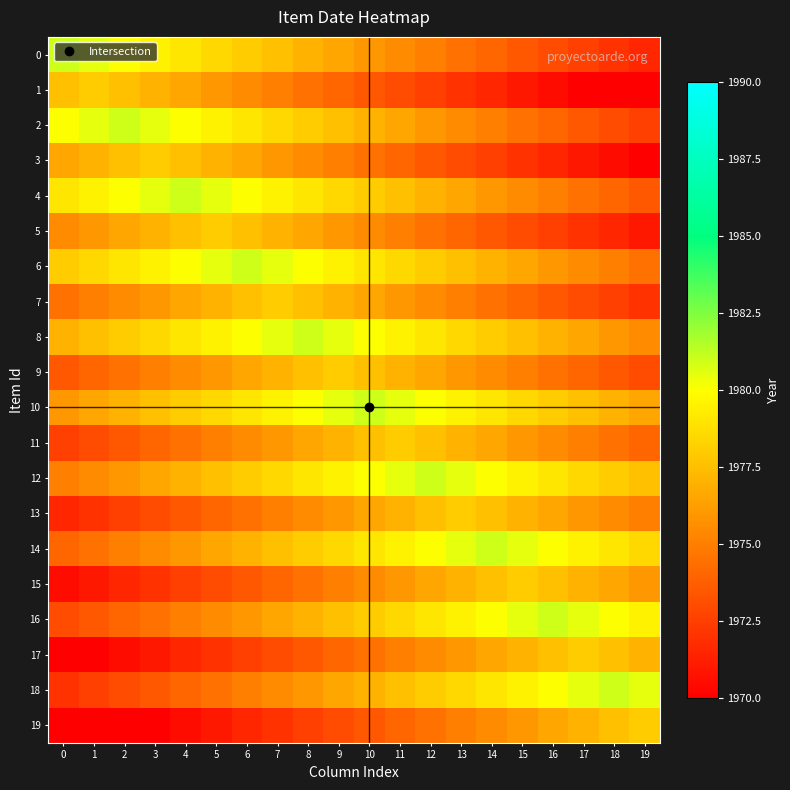

Reading left to right, what are all the values shown in this chart?

0: 0=1981.0	1=1980.5	2=1980.0	3=1979.5	4=1979.0	5=1978.5	6=1978.0	7=1977.5	8=1977.0	9=1976.5	10=1976.0	11=1975.5	12=1975.0	13=1974.5	14=1974.0	15=1973.5	16=1973.0	17=1972.5	18=1972.0	19=1971.5
1: 0=1977.5	1=1978.0	2=1977.5	3=1977.0	4=1976.5	5=1976.0	6=1975.5	7=1975.0	8=1974.5	9=1974.0	10=1973.5	11=1973.0	12=1972.5	13=1972.0	14=1971.5	15=1971.0	16=1970.5	17=1970.0	18=1969.5	19=1969.0
2: 0=1980.0	1=1980.5	2=1981.0	3=1980.5	4=1980.0	5=1979.5	6=1979.0	7=1978.5	8=1978.0	9=1977.5	10=1977.0	11=1976.5	12=1976.0	13=1975.5	14=1975.0	15=1974.5	16=1974.0	17=1973.5	18=1973.0	19=1972.5
3: 0=1976.5	1=1977.0	2=1977.5	3=1978.0	4=1977.5	5=1977.0	6=1976.5	7=1976.0	8=1975.5	9=1975.0	10=1974.5	11=1974.0	12=1973.5	13=1973.0	14=1972.5	15=1972.0	16=1971.5	17=1971.0	18=1970.5	19=1970.0
4: 0=1979.0	1=1979.5	2=1980.0	3=1980.5	4=1981.0	5=1980.5	6=1980.0	7=1979.5	8=1979.0	9=1978.5	10=1978.0	11=1977.5	12=1977.0	13=1976.5	14=1976.0	15=1975.5	16=1975.0	17=1974.5	18=1974.0	19=1973.5
5: 0=1975.5	1=1976.0	2=1976.5	3=1977.0	4=1977.5	5=1978.0	6=1977.5	7=1977.0	8=1976.5	9=1976.0	10=1975.5	11=1975.0	12=1974.5	13=1974.0	14=1973.5	15=1973.0	16=1972.5	17=1972.0	18=1971.5	19=1971.0
6: 0=1978.0	1=1978.5	2=1979.0	3=1979.5	4=1980.0	5=1980.5	6=1981.0	7=1980.5	8=1980.0	9=1979.5	10=1979.0	11=1978.5	12=1978.0	13=1977.5	14=1977.0	15=1976.5	16=1976.0	17=1975.5	18=1975.0	19=1974.5
7: 0=1974.5	1=1975.0	2=1975.5	3=1976.0	4=1976.5	5=1977.0	6=1977.5	7=1978.0	8=1977.5	9=1977.0	10=1976.5	11=1976.0	12=1975.5	13=1975.0	14=1974.5	15=1974.0	16=1973.5	17=1973.0	18=1972.5	19=1972.0
8: 0=1977.0	1=1977.5	2=1978.0	3=1978.5	4=1979.0	5=1979.5	6=1980.0	7=1980.5	8=1981.0	9=1980.5	10=1980.0	11=1979.5	12=1979.0	13=1978.5	14=1978.0	15=1977.5	16=1977.0	17=1976.5	18=1976.0	19=1975.5
9: 0=1973.5	1=1974.0	2=1974.5	3=1975.0	4=1975.5	5=1976.0	6=1976.5	7=1977.0	8=1977.5	9=1978.0	10=1977.5	11=1977.0	12=1976.5	13=1976.0	14=1975.5	15=1975.0	16=1974.5	17=1974.0	18=1973.5	19=1973.0
10: 0=1976.0	1=1976.5	2=1977.0	3=1977.5	4=1978.0	5=1978.5	6=1979.0	7=1979.5	8=1980.0	9=1980.5	10=1981.0	11=1980.5	12=1980.0	13=1979.5	14=1979.0	15=1978.5	16=1978.0	17=1977.5	18=1977.0	19=1976.5
11: 0=1972.5	1=1973.0	2=1973.5	3=1974.0	4=1974.5	5=1975.0	6=1975.5	7=1976.0	8=1976.5	9=1977.0	10=1977.5	11=1978.0	12=1977.5	13=1977.0	14=1976.5	15=1976.0	16=1975.5	17=1975.0	18=1974.5	19=1974.0
12: 0=1975.0	1=1975.5	2=1976.0	3=1976.5	4=1977.0	5=1977.5	6=1978.0	7=1978.5	8=1979.0	9=1979.5	10=1980.0	11=1980.5	12=1981.0	13=1980.5	14=1980.0	15=1979.5	16=1979.0	17=1978.5	18=1978.0	19=1977.5
13: 0=1971.5	1=1972.0	2=1972.5	3=1973.0	4=1973.5	5=1974.0	6=1974.5	7=1975.0	8=1975.5	9=1976.0	10=1976.5	11=1977.0	12=1977.5	13=1978.0	14=1977.5	15=1977.0	16=1976.5	17=1976.0	18=1975.5	19=1975.0
14: 0=1974.0	1=1974.5	2=1975.0	3=1975.5	4=1976.0	5=1976.5	6=1977.0	7=1977.5	8=1978.0	9=1978.5	10=1979.0	11=1979.5	12=1980.0	13=1980.5	14=1981.0	15=1980.5	16=1980.0	17=1979.5	18=1979.0	19=1978.5
15: 0=1970.5	1=1971.0	2=1971.5	3=1972.0	4=1972.5	5=1973.0	6=1973.5	7=1974.0	8=1974.5	9=1975.0	10=1975.5	11=1976.0	12=1976.5	13=1977.0	14=1977.5	15=1978.0	16=1977.5	17=1977.0	18=1976.5	19=1976.0
16: 0=1973.0	1=1973.5	2=1974.0	3=1974.5	4=1975.0	5=1975.5	6=1976.0	7=1976.5	8=1977.0	9=1977.5	10=1978.0	11=1978.5	12=1979.0	13=1979.5	14=1980.0	15=1980.5	16=1981.0	17=1980.5	18=1980.0	19=1979.5
17: 0=1969.5	1=1970.0	2=1970.5	3=1971.0	4=1971.5	5=1972.0	6=1972.5	7=1973.0	8=1973.5	9=1974.0	10=1974.5	11=1975.0	12=1975.5	13=1976.0	14=1976.5	15=1977.0	16=1977.5	17=1978.0	18=1977.5	19=1977.0
18: 0=1972.0	1=1972.5	2=1973.0	3=1973.5	4=1974.0	5=1974.5	6=1975.0	7=1975.5	8=1976.0	9=1976.5	10=1977.0	11=1977.5	12=1978.0	13=1978.5	14=1979.0	15=1979.5	16=1980.0	17=1980.5	18=1981.0	19=1980.5
19: 0=1968.5	1=1969.0	2=1969.5	3=1970.0	4=1970.5	5=1971.0	6=1971.5	7=1972.0	8=1972.5	9=1973.0	10=1973.5	11=1974.0	12=1974.5	13=1975.0	14=1975.5	15=1976.0	16=1976.5	17=1977.0	18=1977.5	19=1978.0